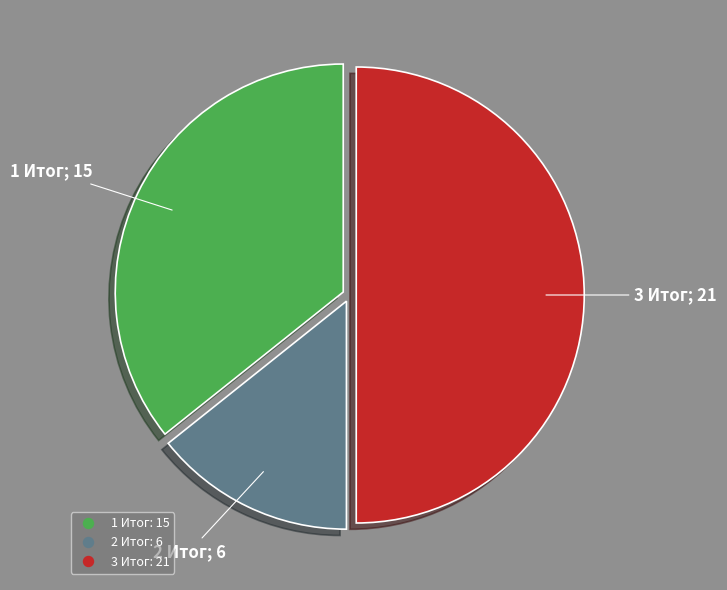

Which slice is the smallest?

2 Итог